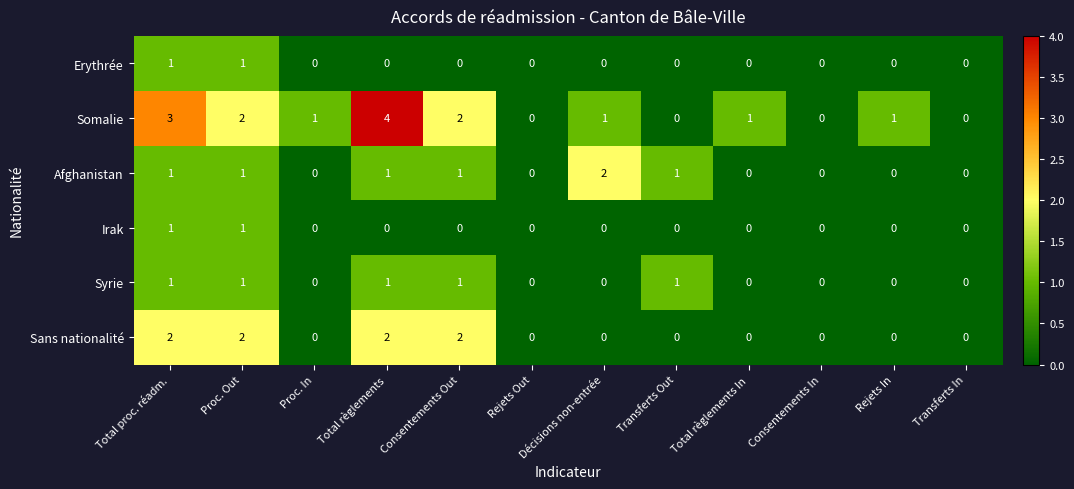

The value of Afghanistan at Rejets In is 1. True or false?

False